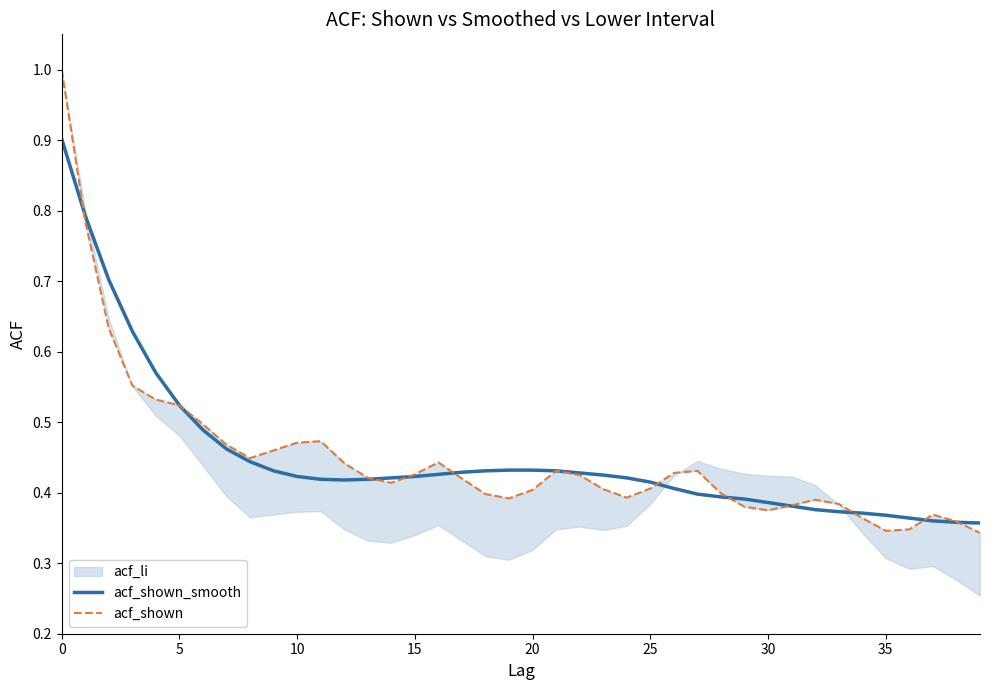

What is the difference between the maximum and second lowest values in the acf_shown series?

0.7